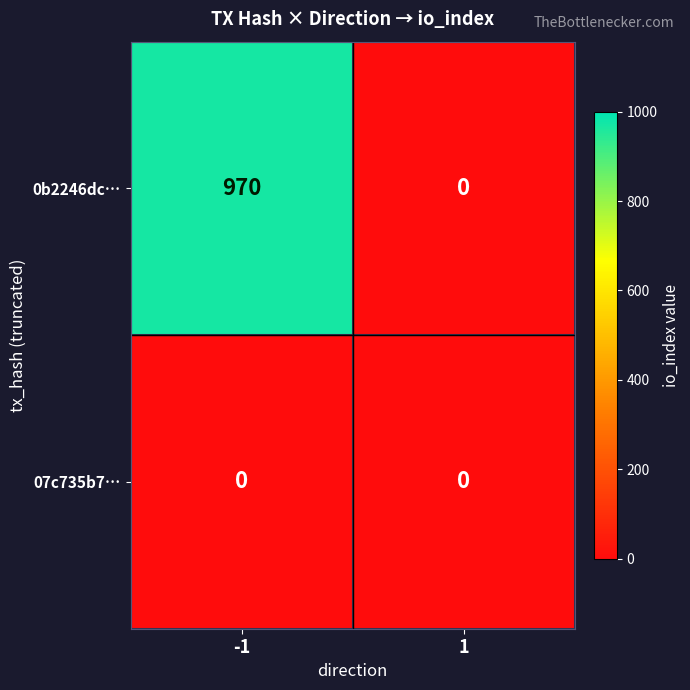

At which category is the sum across all series the highest?

-1